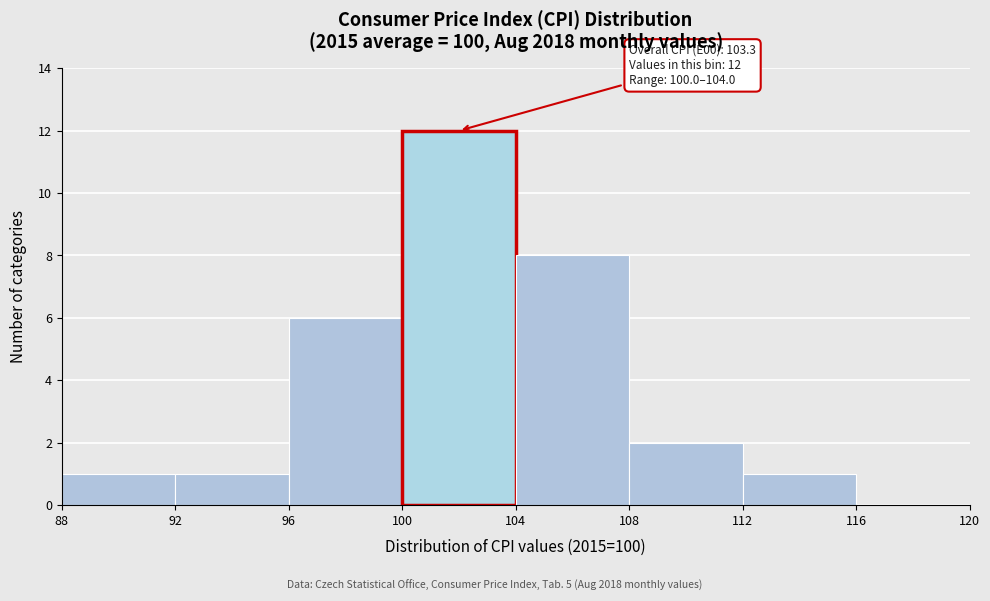

Over which range of the x-axis is the bar tallest?

100 to 104